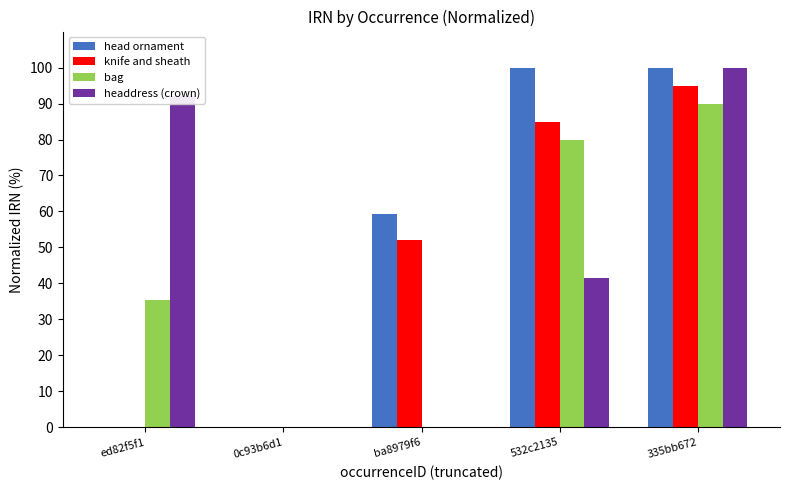

Between 532c2135 and 335bb672, which series saw the biggest shift?

headdress (crown)